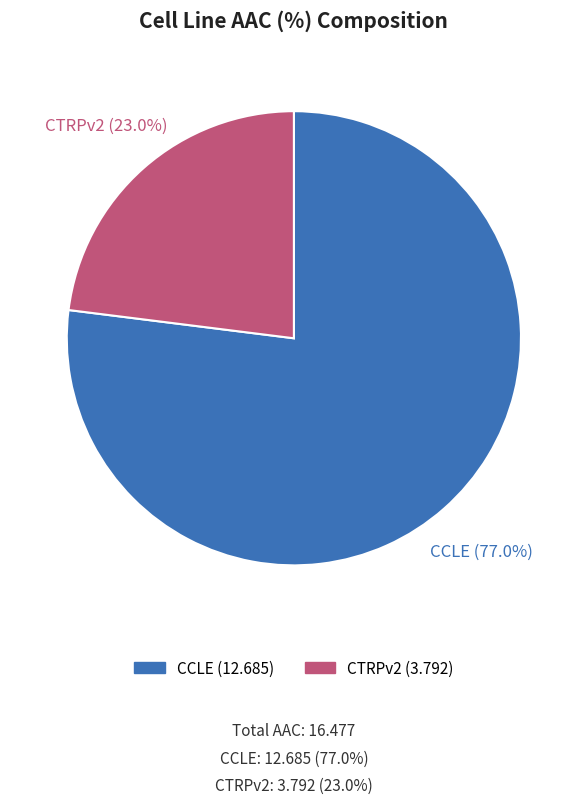

To the nearest percent, what is the combined percentage of CCLE and CTRPv2?

100%